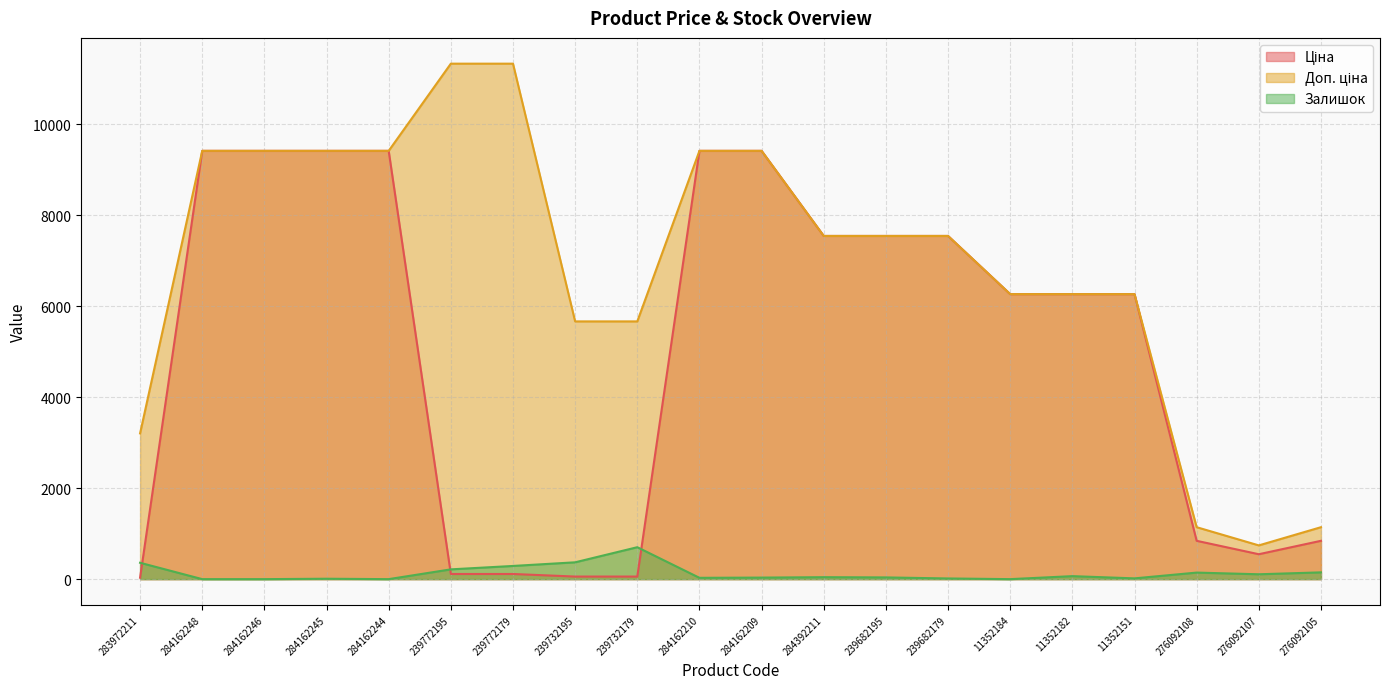

Between 283972211 and 276092108, which is larger?

276092108